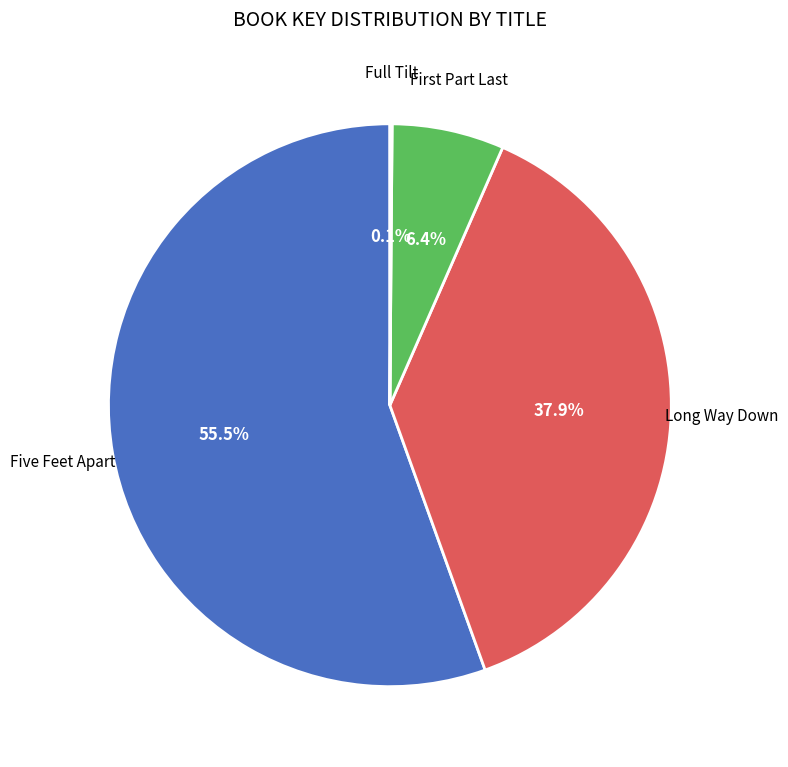

Which slice is the largest?

Five Feet Apart